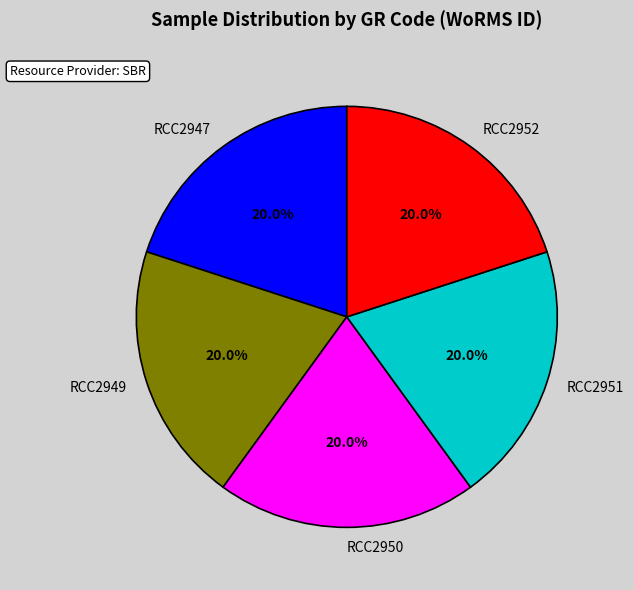

Count the number of slices in the pie.

5